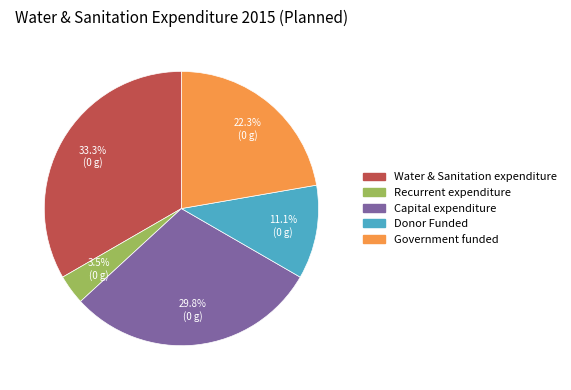

How many segments does this pie chart have?

5